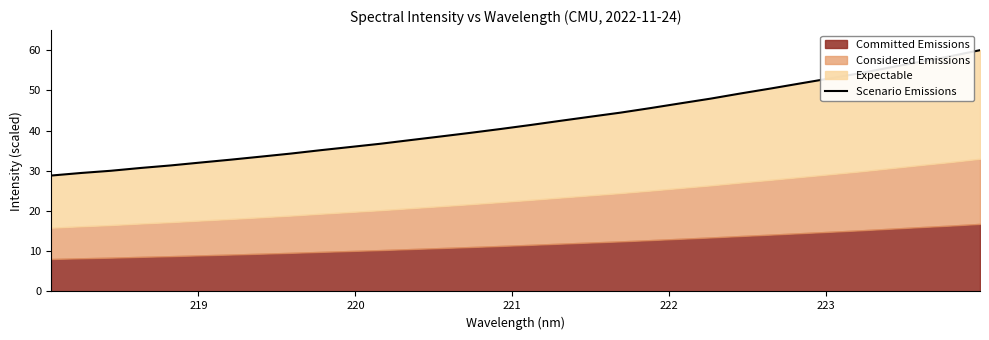

Reading right to left, list all the values displayed in this chart.

60.0	58.5	57.1	55.7	54.3	53.0	51.7	50.5	49.2	47.9	46.8	45.6	44.5	43.5	42.4	41.4	40.4	39.5	38.5	37.7	36.7	35.9	35.1	34.3	33.5	32.8	32.1	31.3	30.7	30.0	29.5	28.8